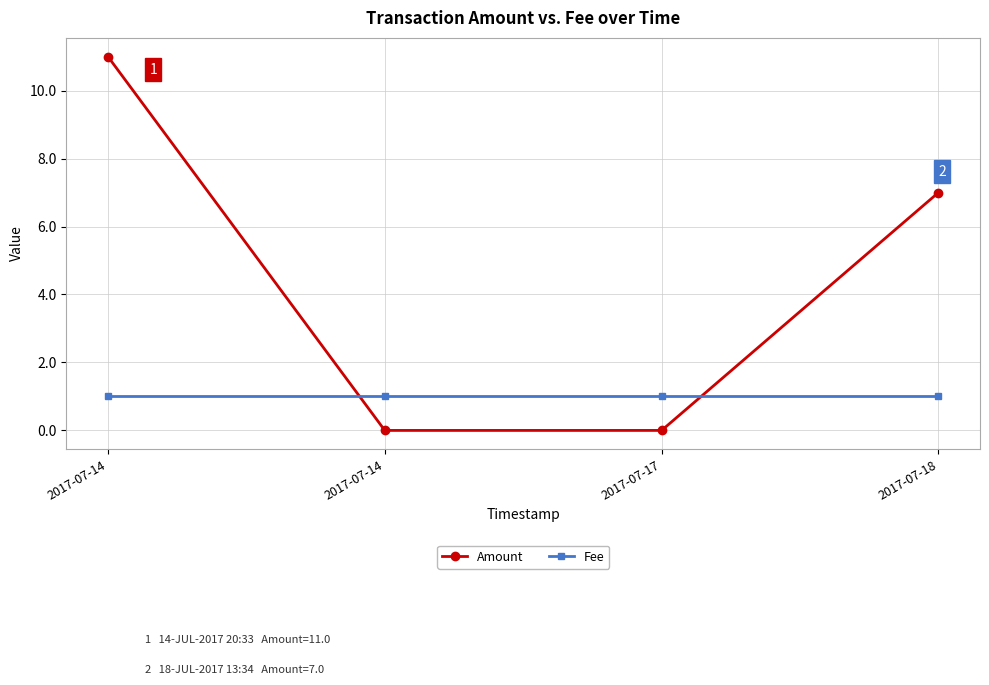

What is the sum of the Amount values at 2017-07-14 and 2017-07-18?

7